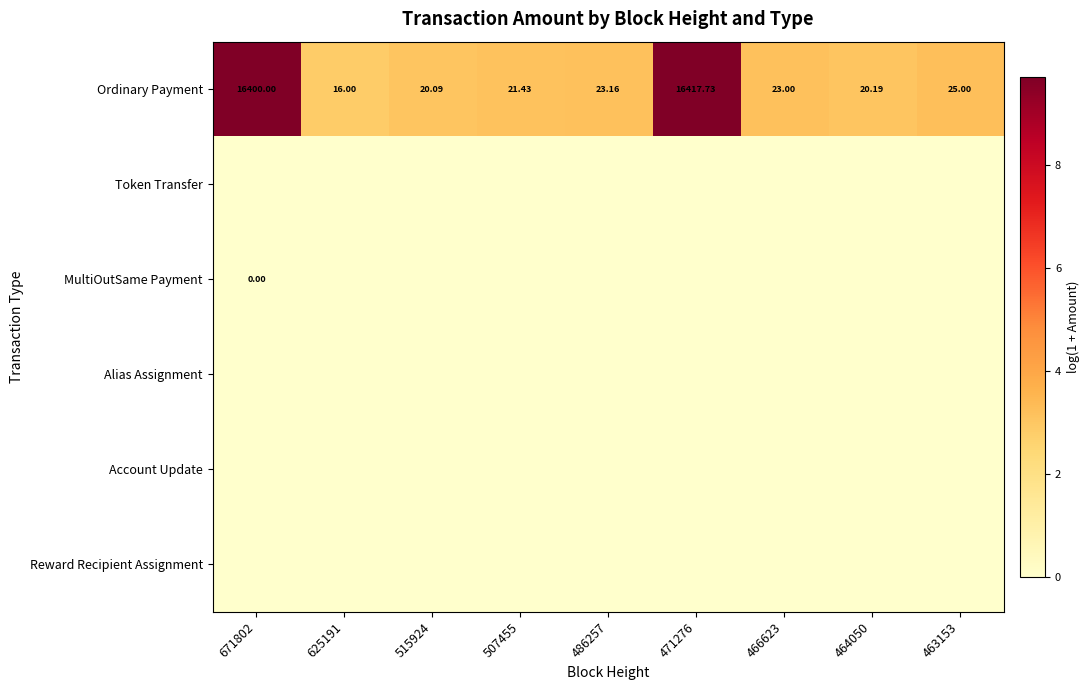

Is it true that MultiOutSame Payment equals 0.0 at 515924?

True